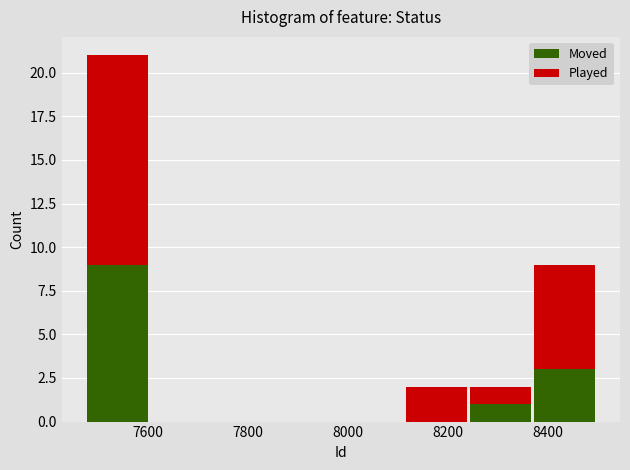

Which range on the x-axis has the tallest stacked bar (by total height)?

7480 to 7600